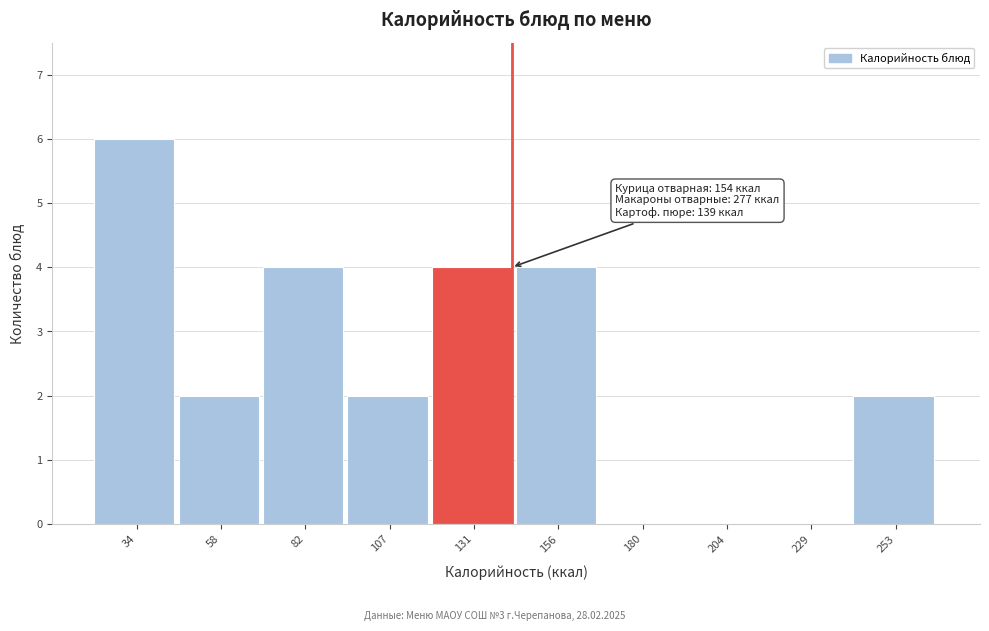

Reading left to right, extract all data points from this chart.

34=6	58=2	82=4	107=2	131=4	156=4	180=0	204=0	229=0	253=2